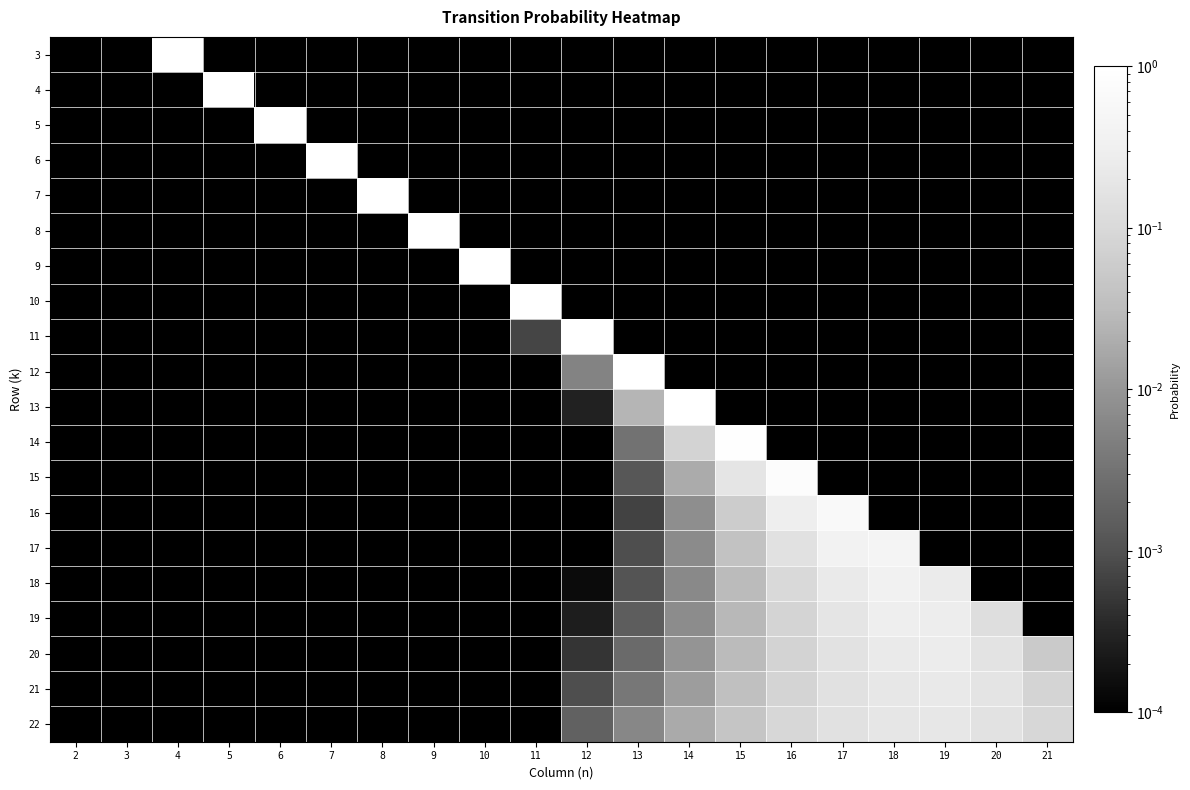

What is the maximum value shown in the chart?

1.0